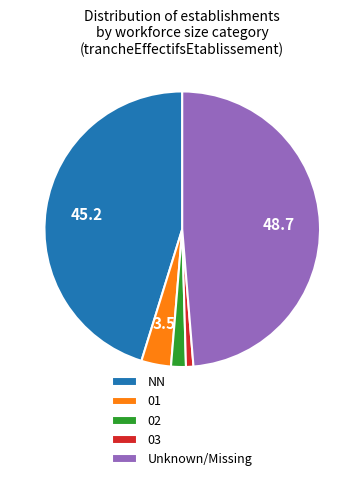

Which slice is the largest?

Unknown/Missing